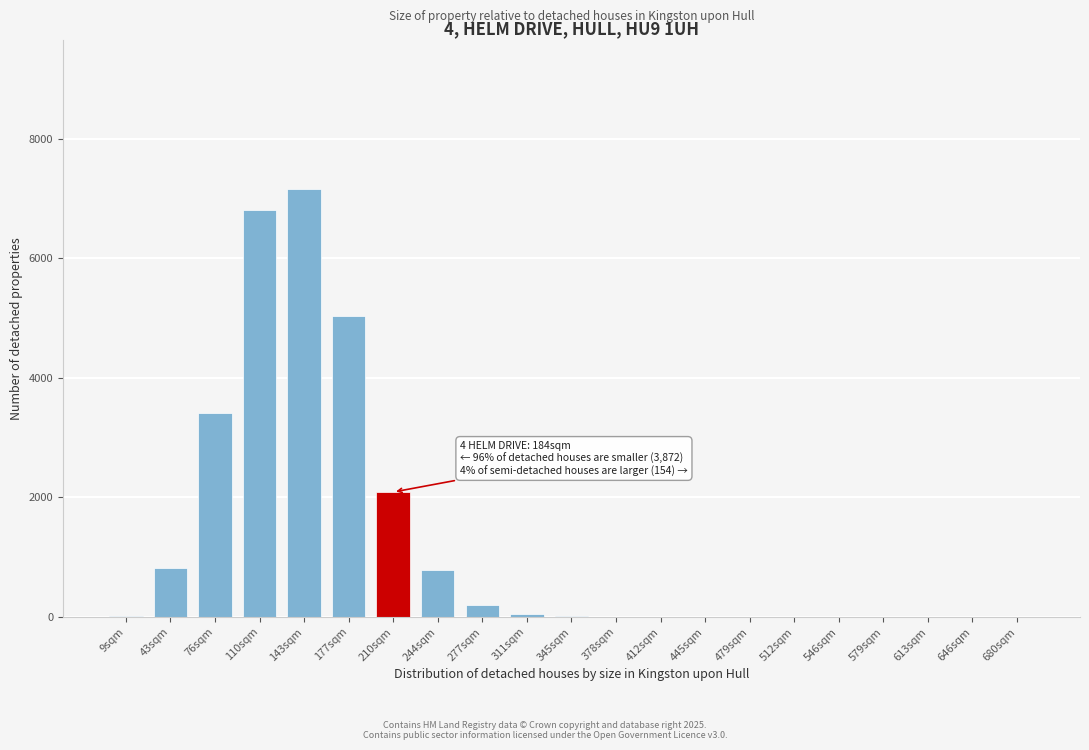

Which label corresponds to the largest value in the chart?

143sqm